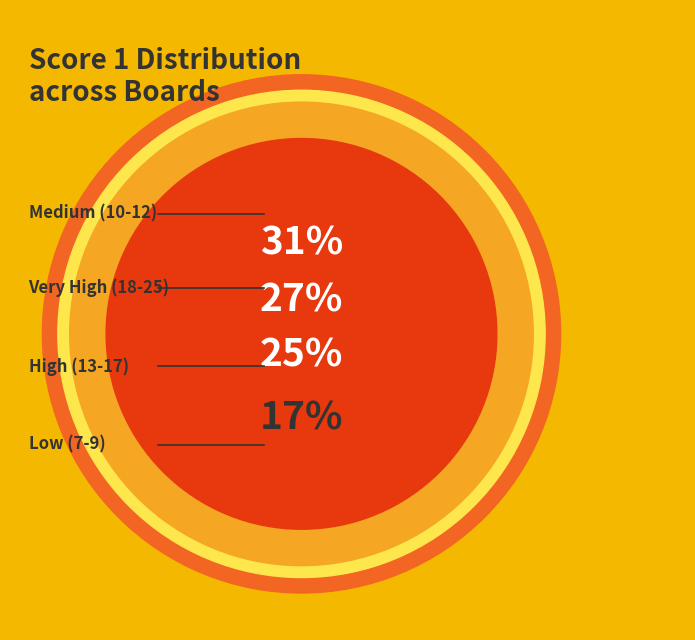

The Board 1 slice represents 1% of the pie. True or false?

False